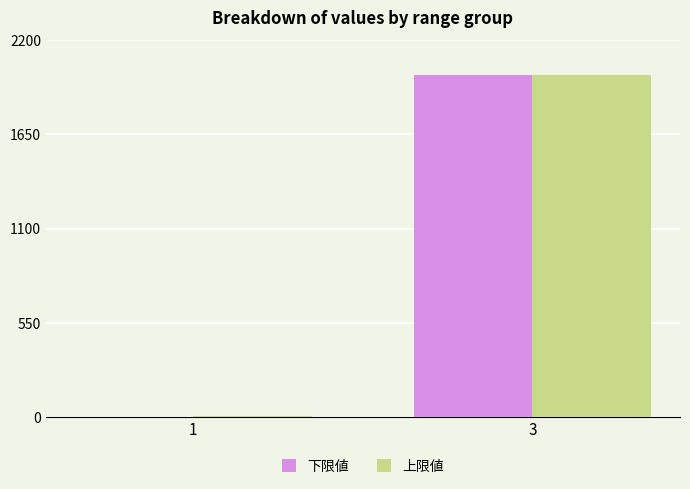

What is the approximate value of 下限値 at 3, to the nearest 50?

2000